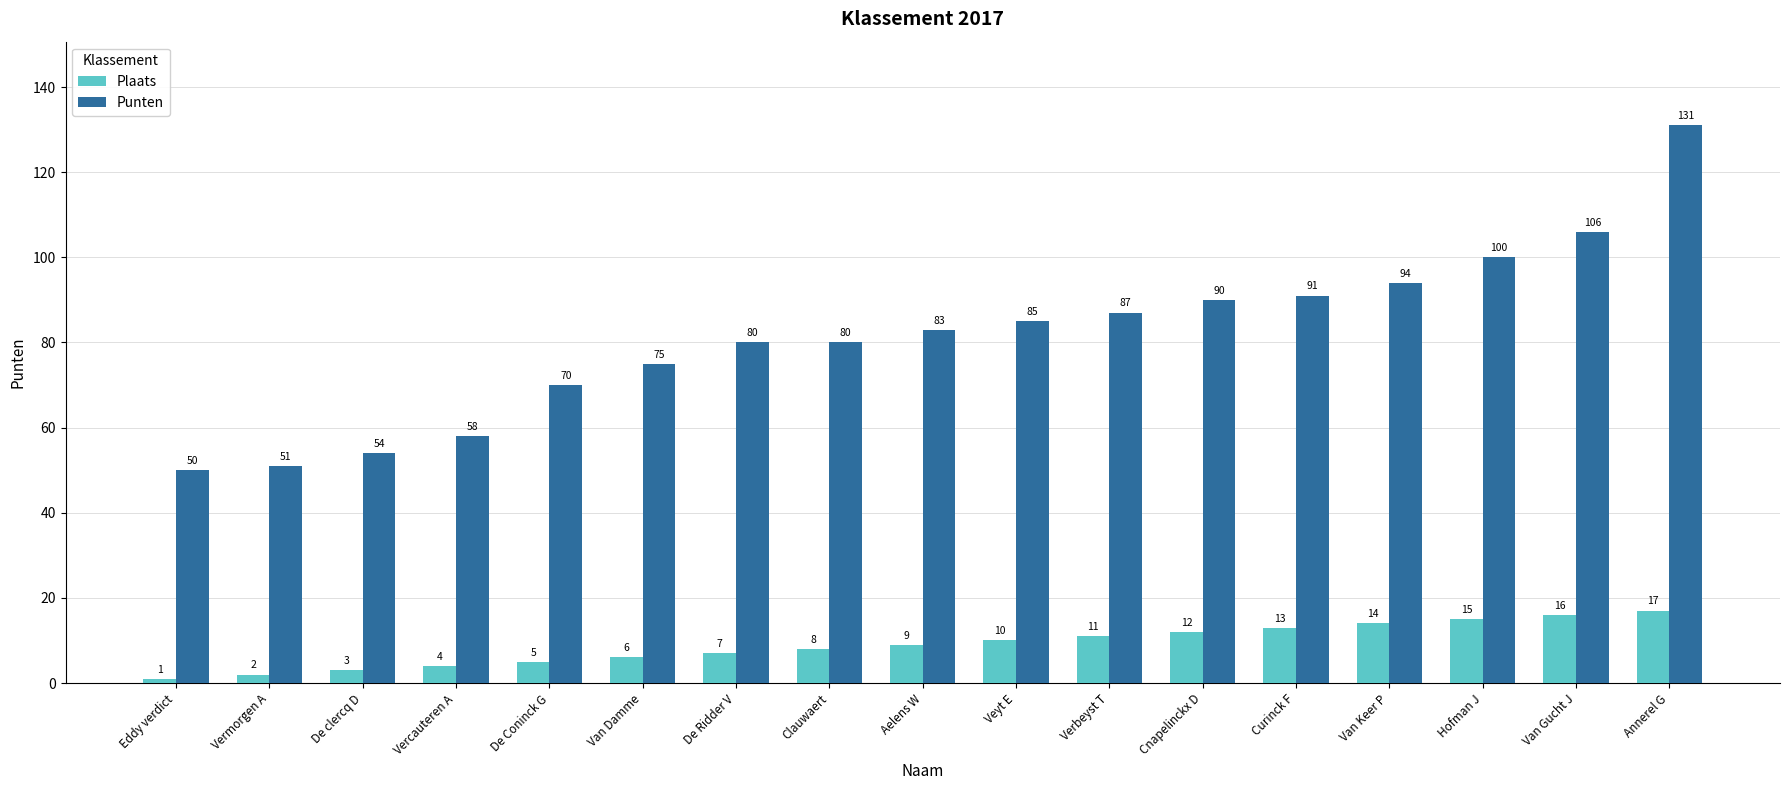

What position from the left is Clauwaert?

8